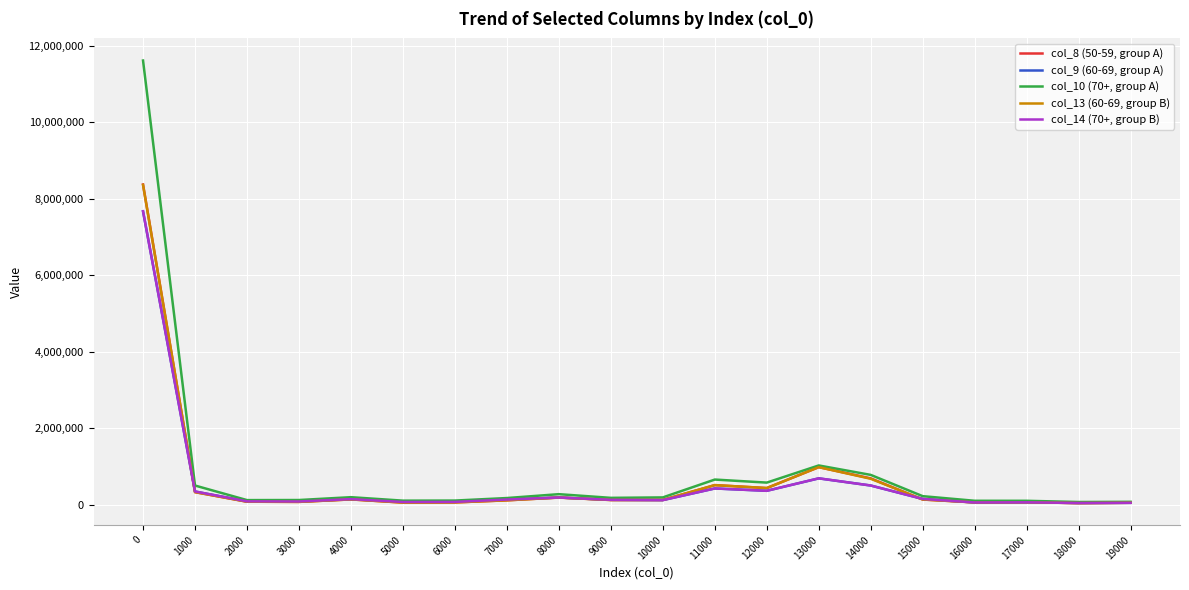

Which series has the widest spread of values?

col_10 (70+, group A)